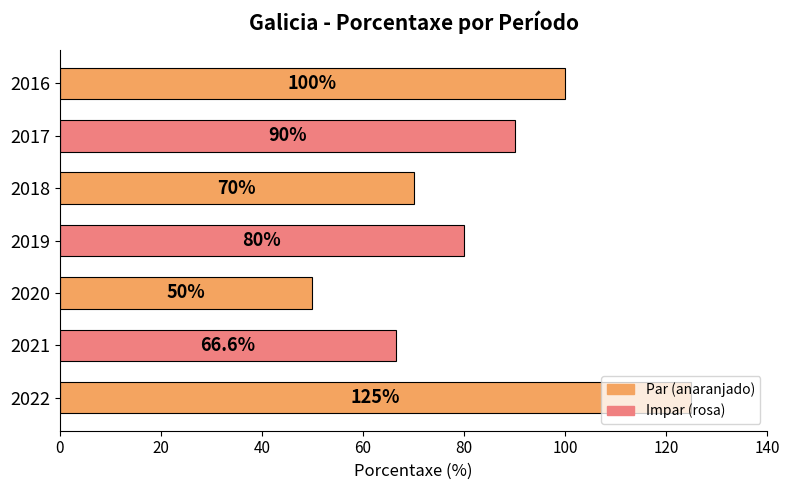

How many values are below 80?

3